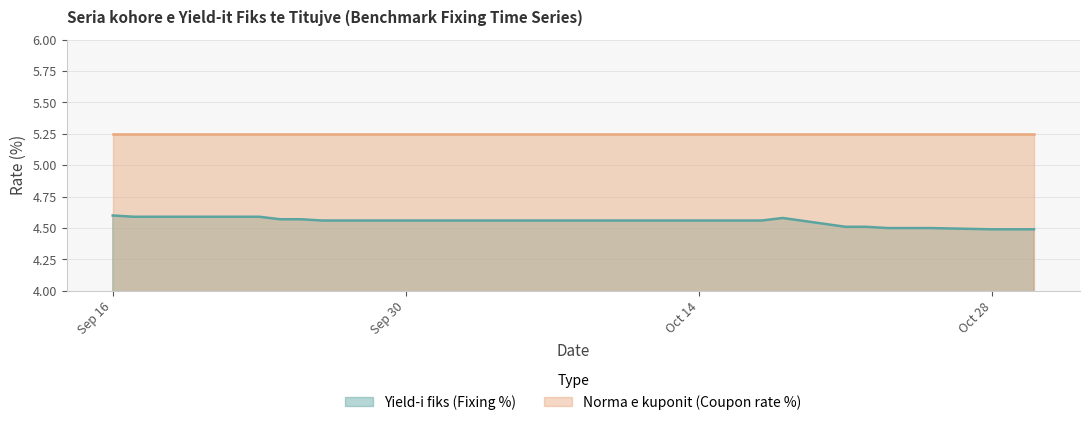

What position from the right is 2024-10-29?

2